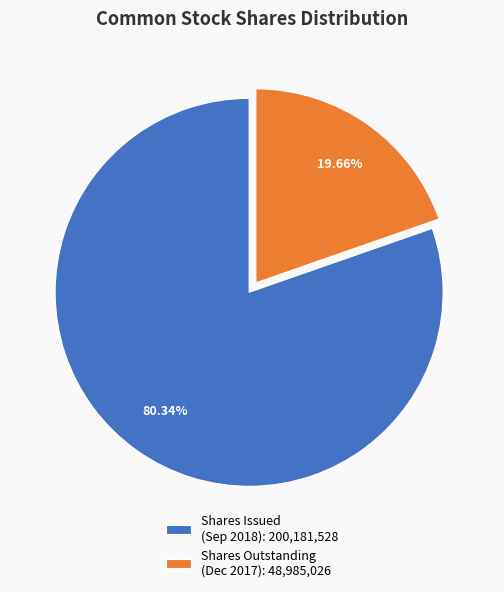

Does any single category account for the majority?

Yes